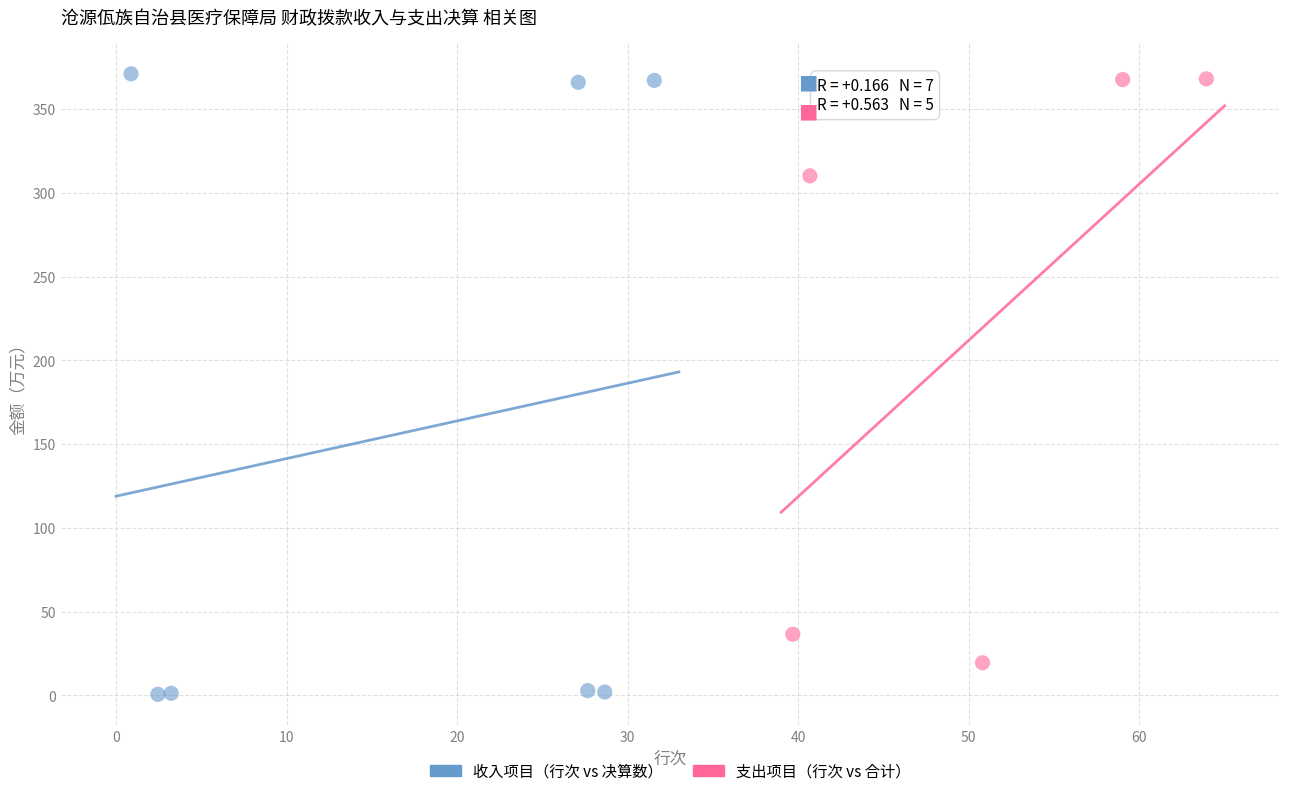

What are all the series names shown in the legend?

收入项目（行次 vs 决算数）, 支出项目（行次 vs 合计）